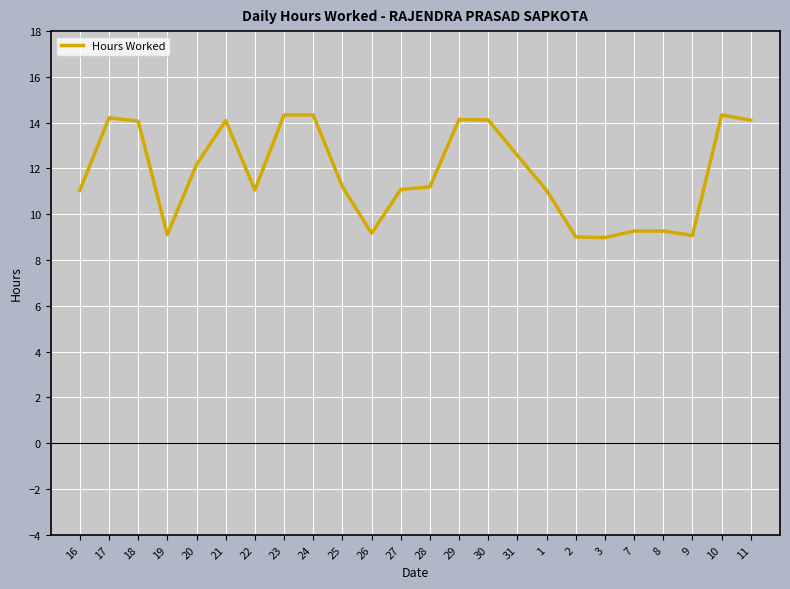

Where is the first local minimum?

19